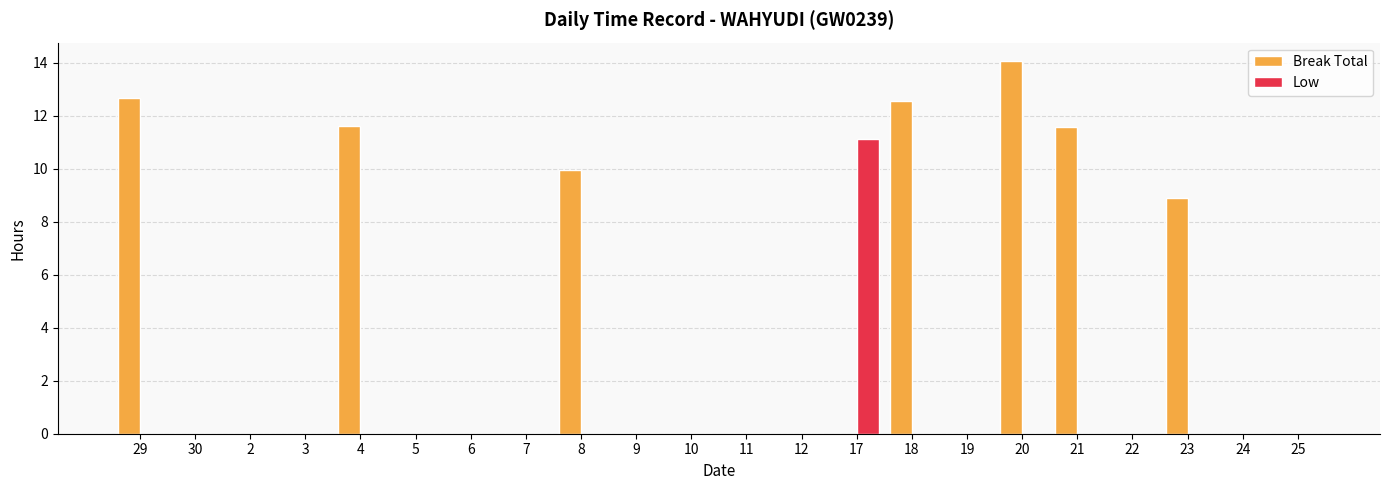

Is it true that Low equals 11.1 at 17?

True